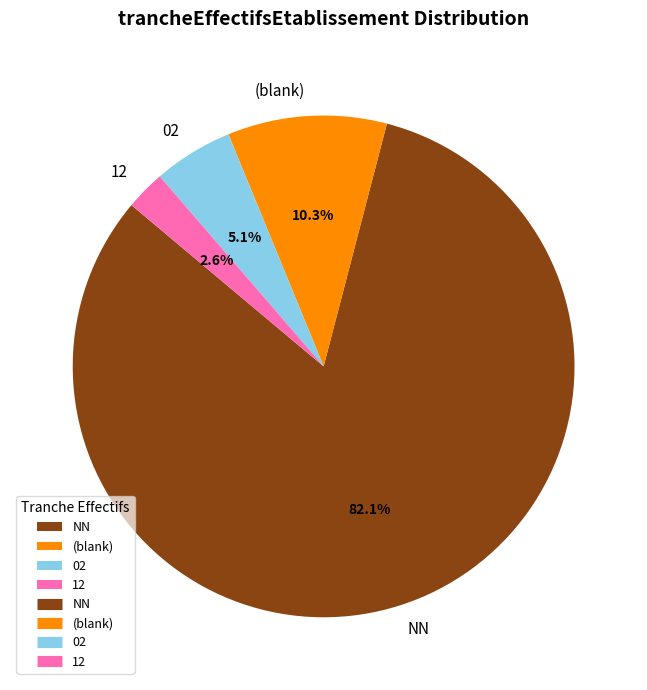

Which category has the smallest portion of the pie?

12